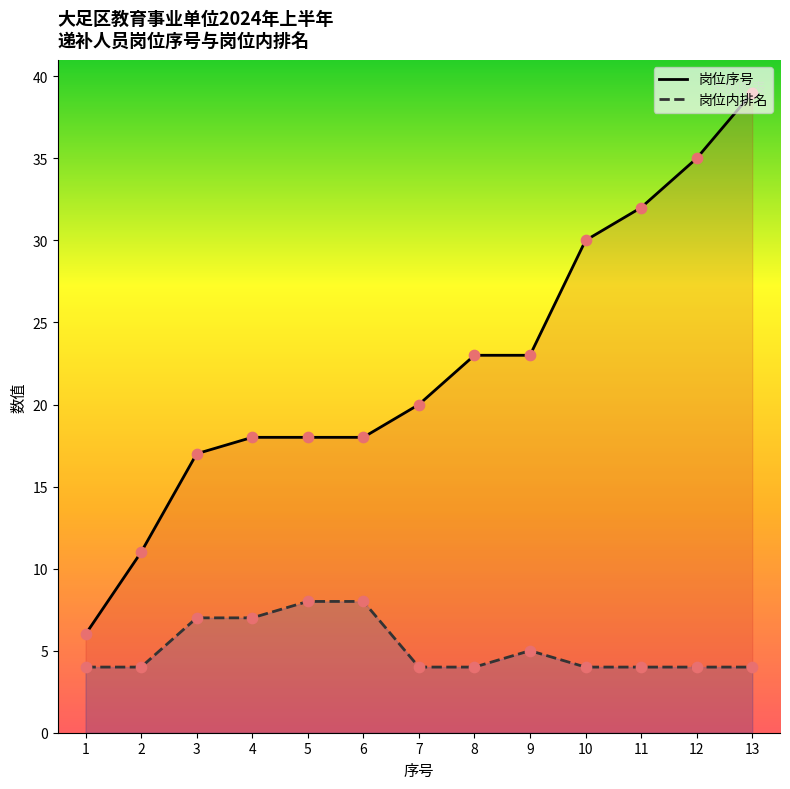

What are all the series names shown in the legend?

岗位序号, 岗位内排名